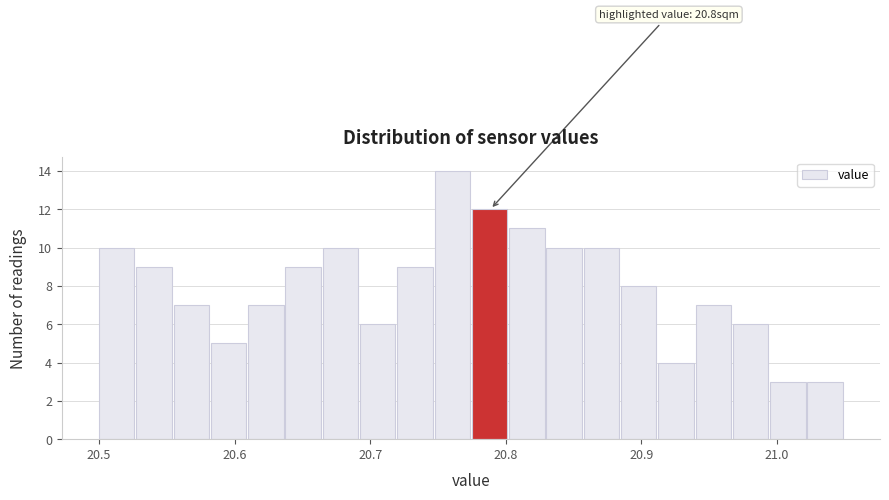

Around what value on the x-axis is the tallest bar? Give the approximate position of its centre, as read against the axis.

20.76